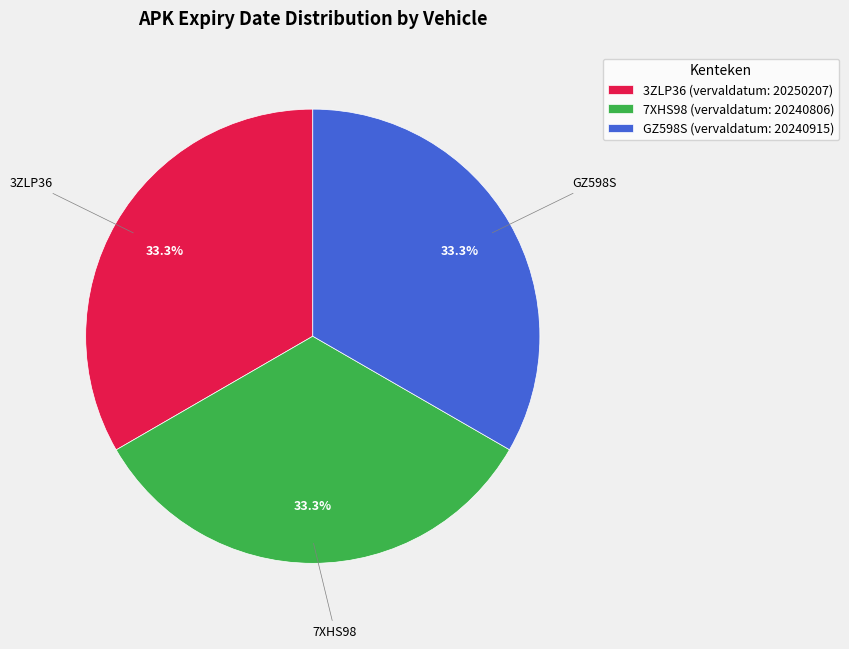

Is it true that GZ598S is 39% of the pie?

False